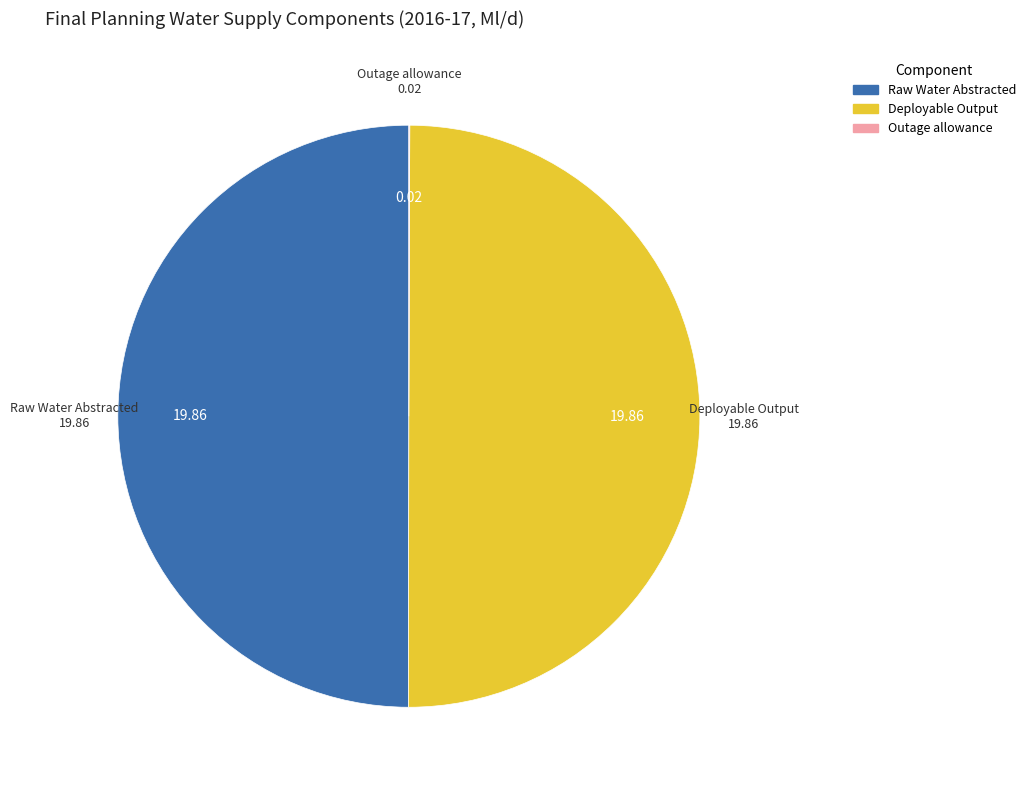

Do Deployable Output and Raw Water Abstracted together represent more than half of the pie?

Yes